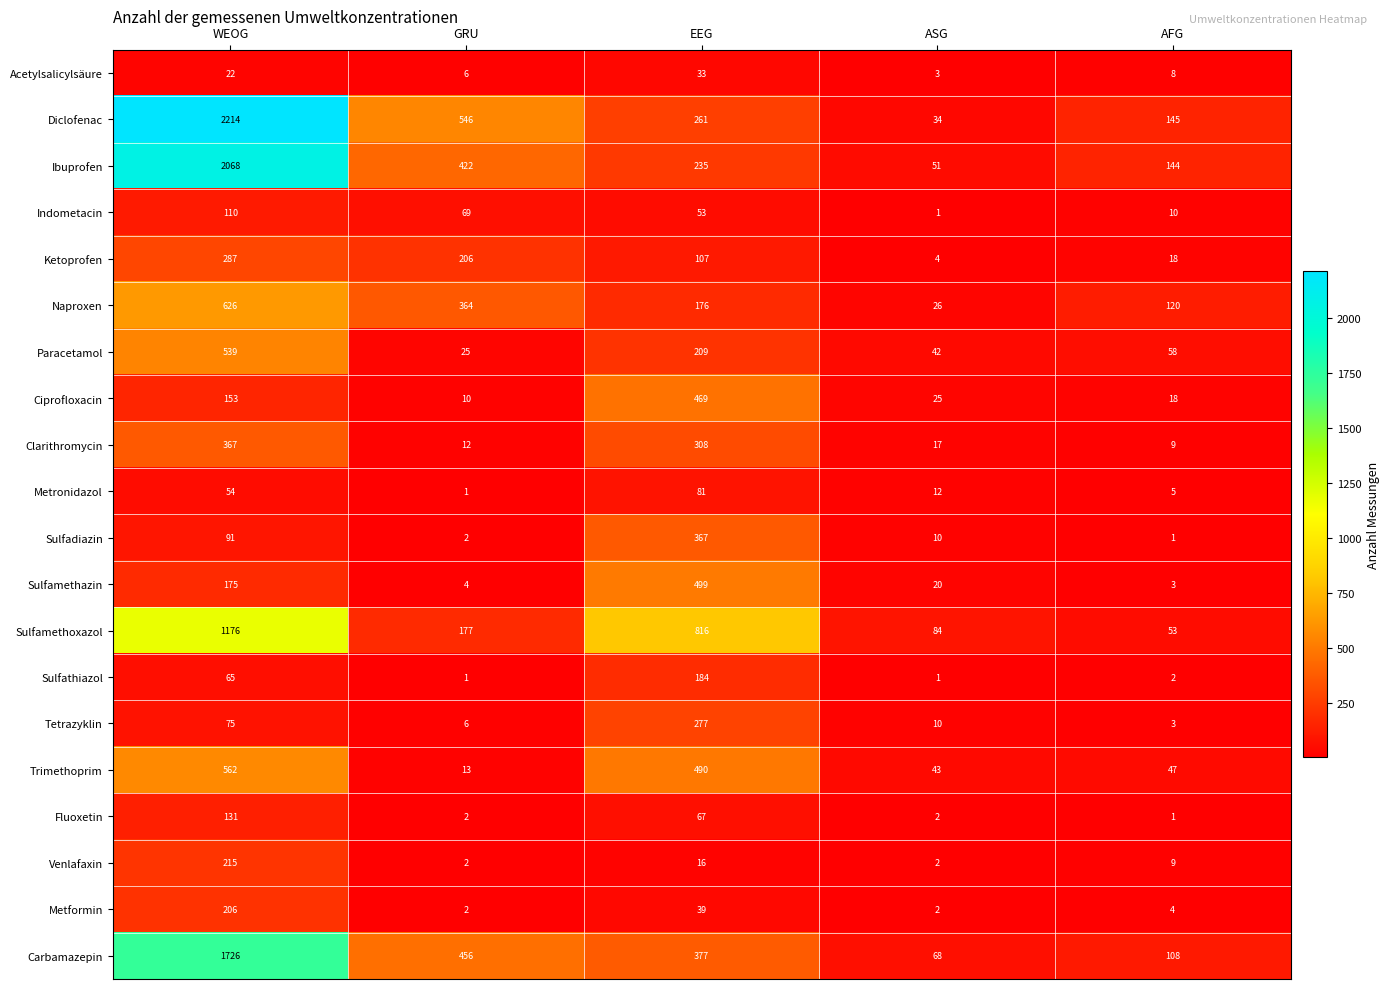

The Sulfamethazin series shows 4 at GRU. True or false?

True